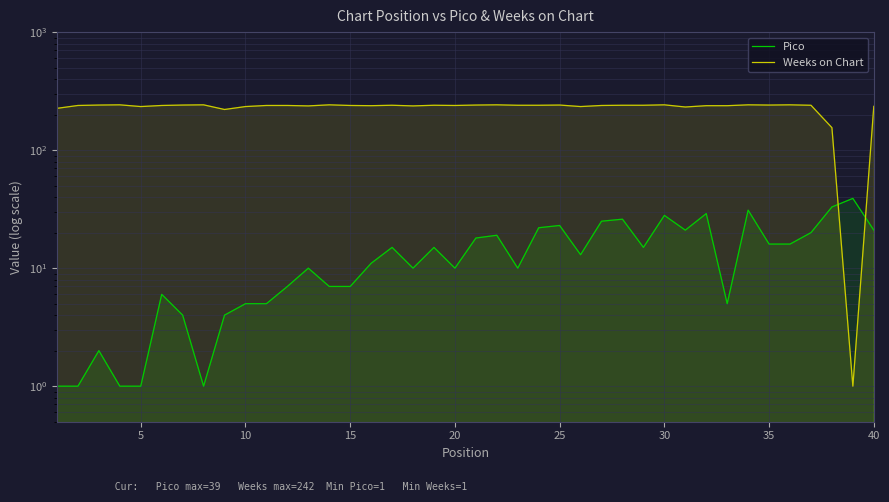

At which label does Weeks on Chart reach its peak?

15